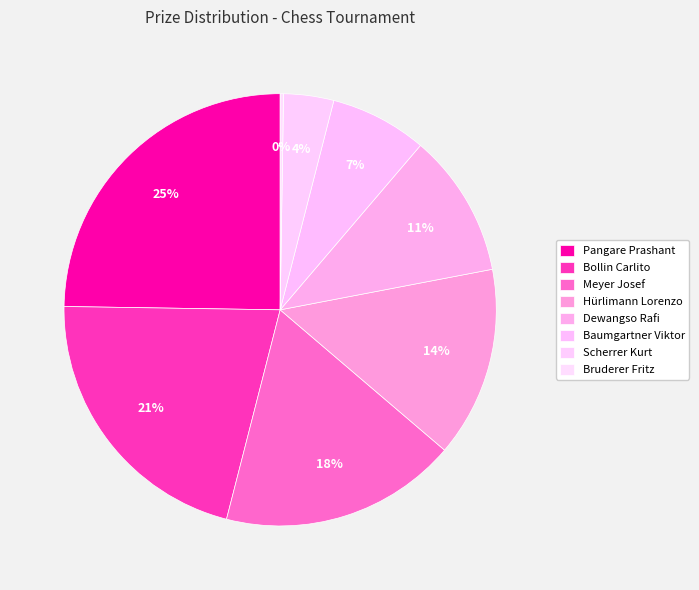

Is there a majority slice in this chart?

No